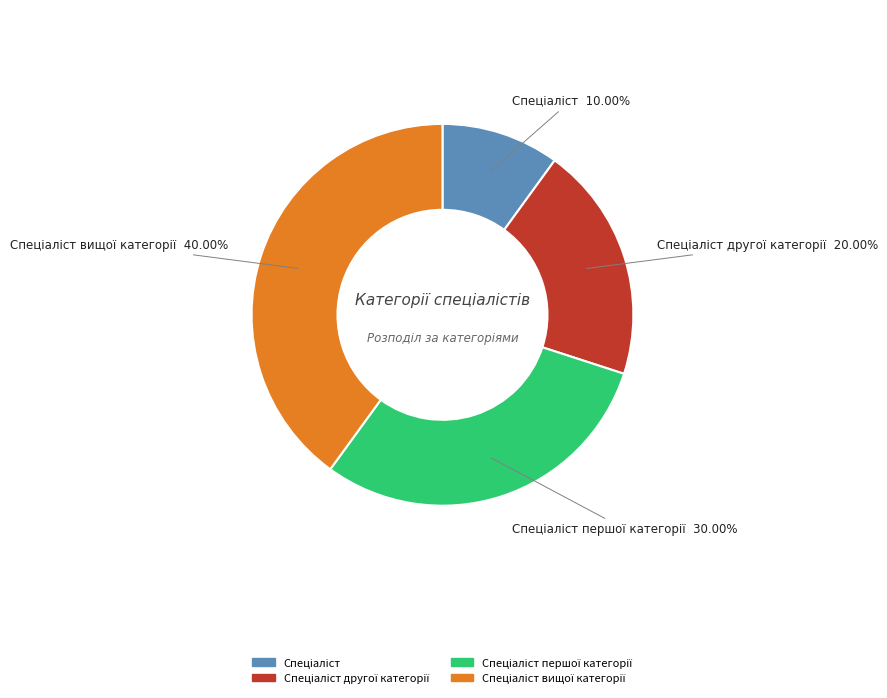

Is there any slice that represents more than half of the pie?

No